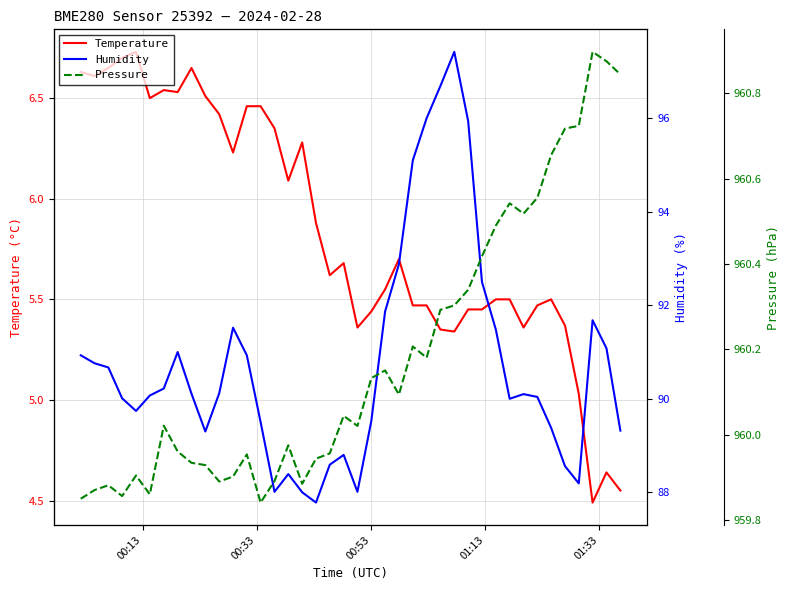

Does the chart display data point markers on the line(s)?

No